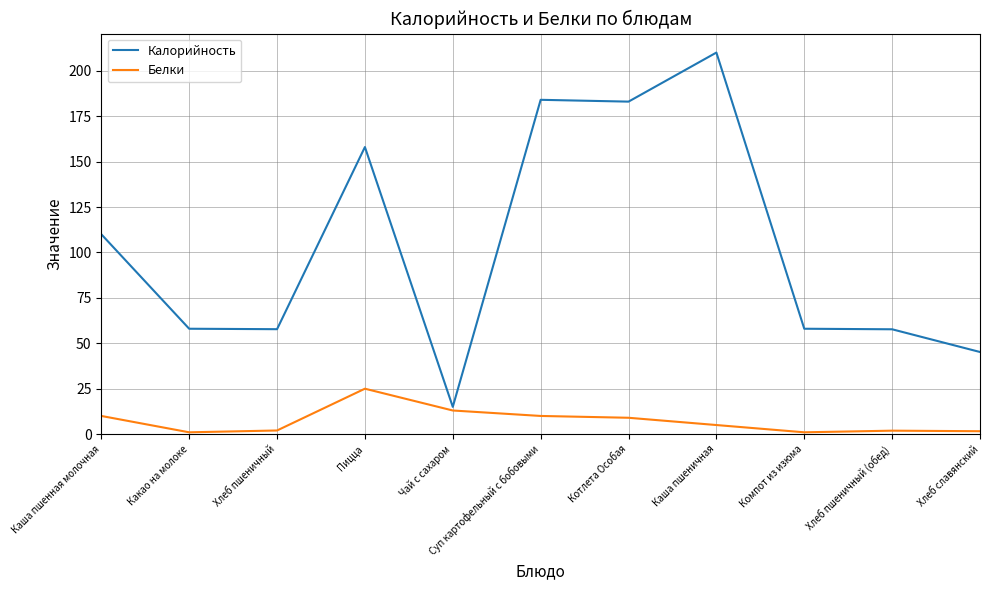

The Калорийность series shows 57.7 at Хлеб пшеничный (обед). True or false?

True